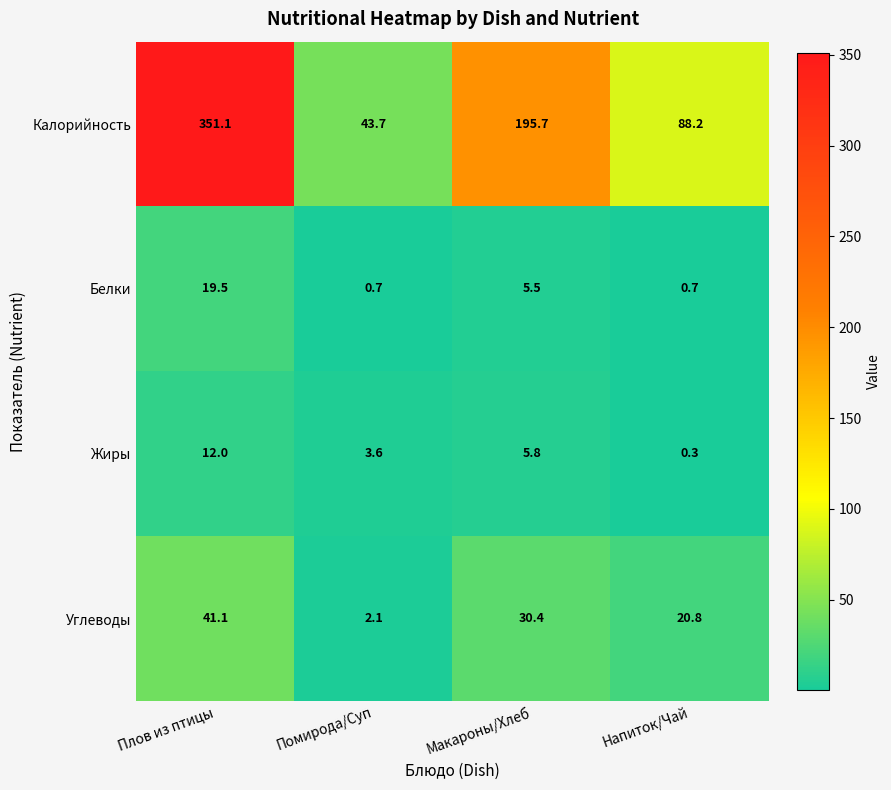

Rank the series at Плов из птицы from highest to lowest value.

Калорийность, Углеводы, Белки, Жиры